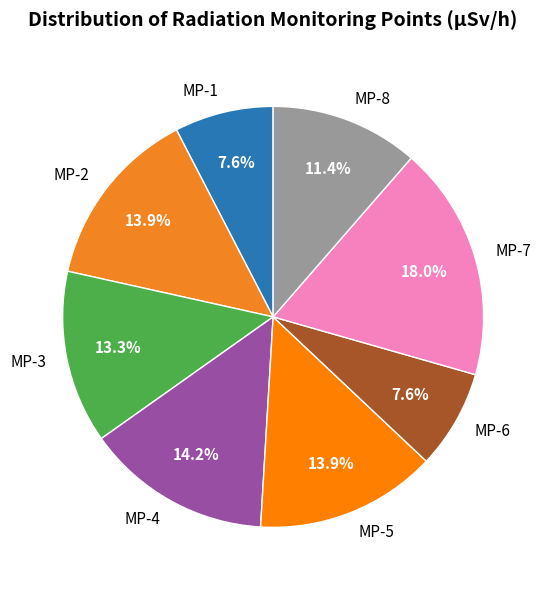

Which category has the biggest portion of the pie?

MP-7